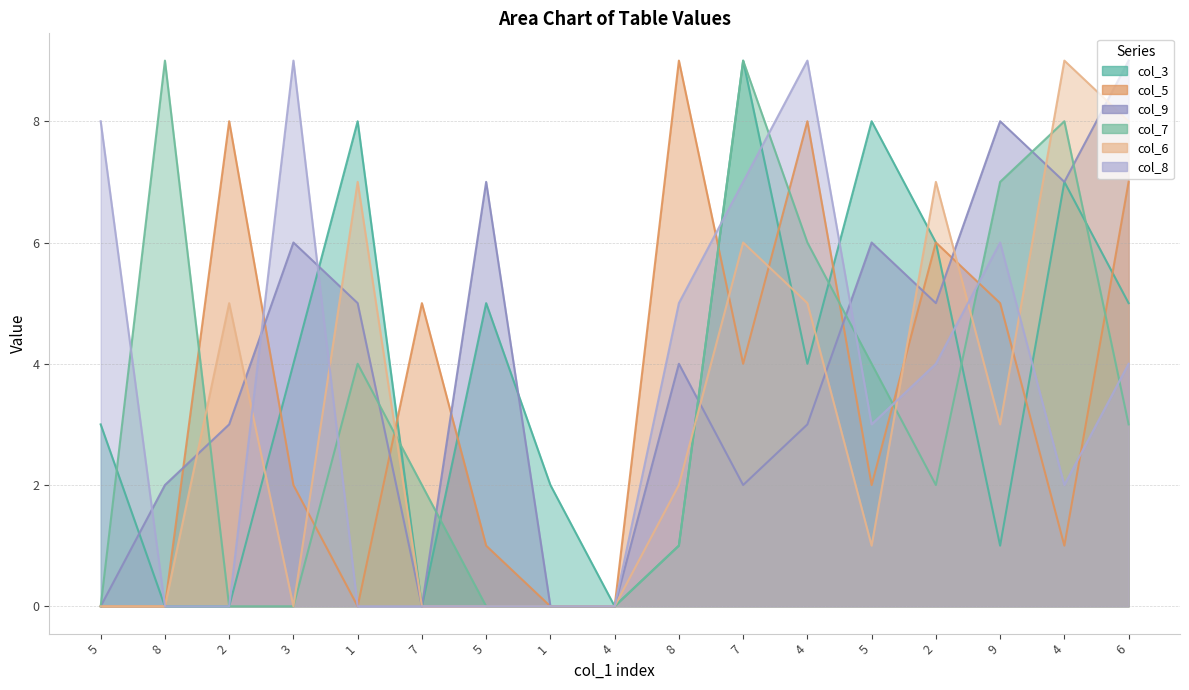

How many data points in col_3 are above 4?

7